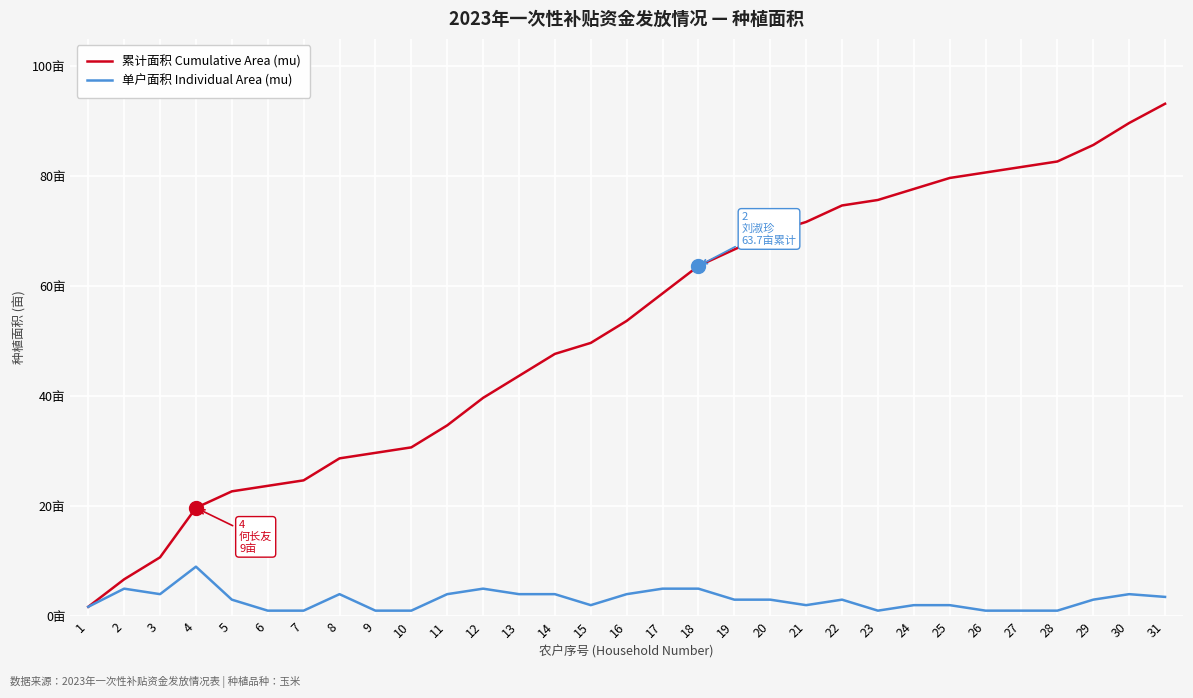

What is the value of the 单户面积 Individual Area (mu) point at the 1st from the left?

1.7